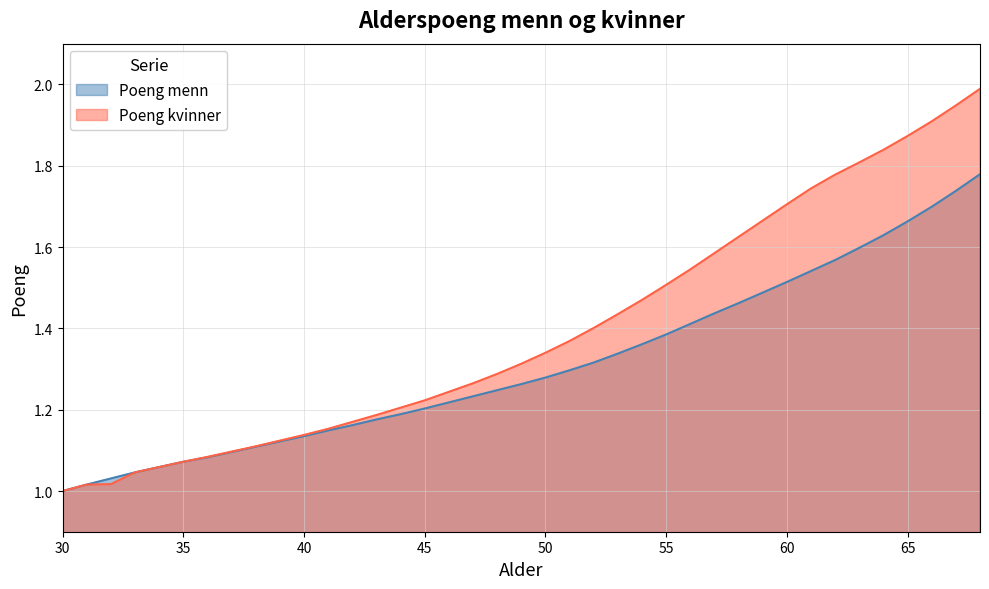

What is the greatest value displayed?

2.0